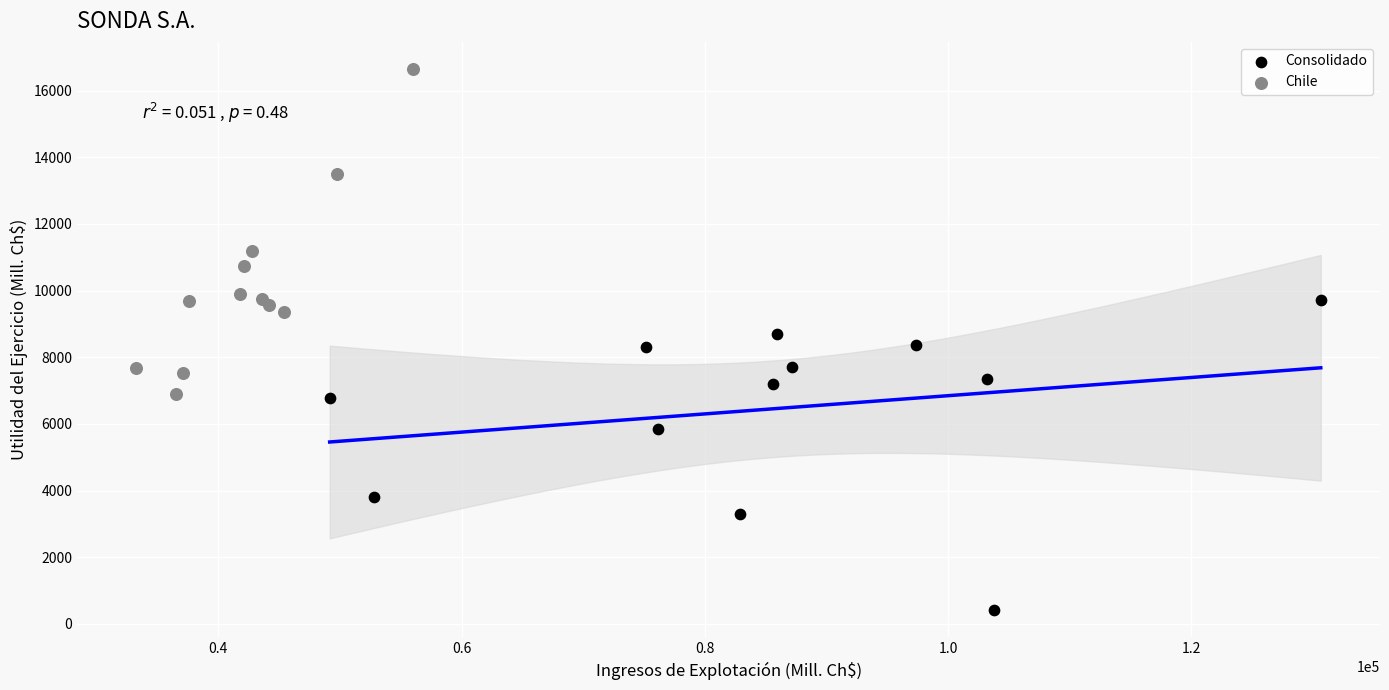

Which series reaches the minimum Y coordinate?

Consolidado